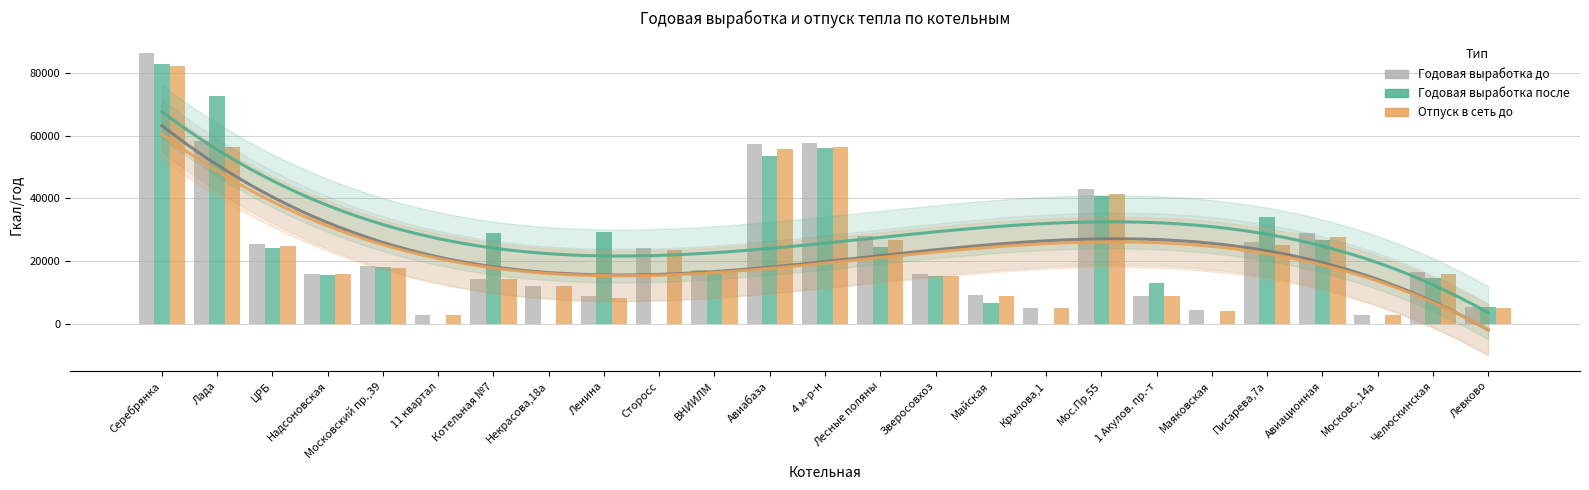

List the series in order of their peak value, highest first.

Годовая выработка до, Годовая выработка после, Отпуск в сеть до